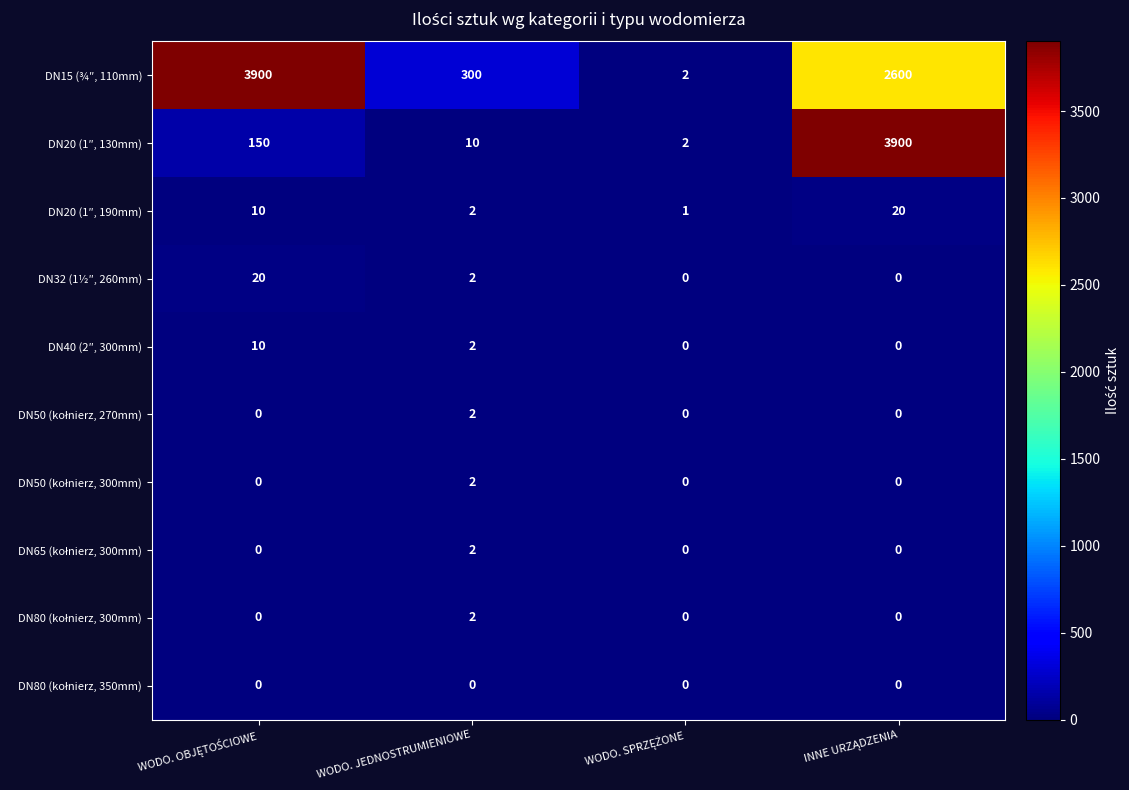

How many data points does each series have?

4